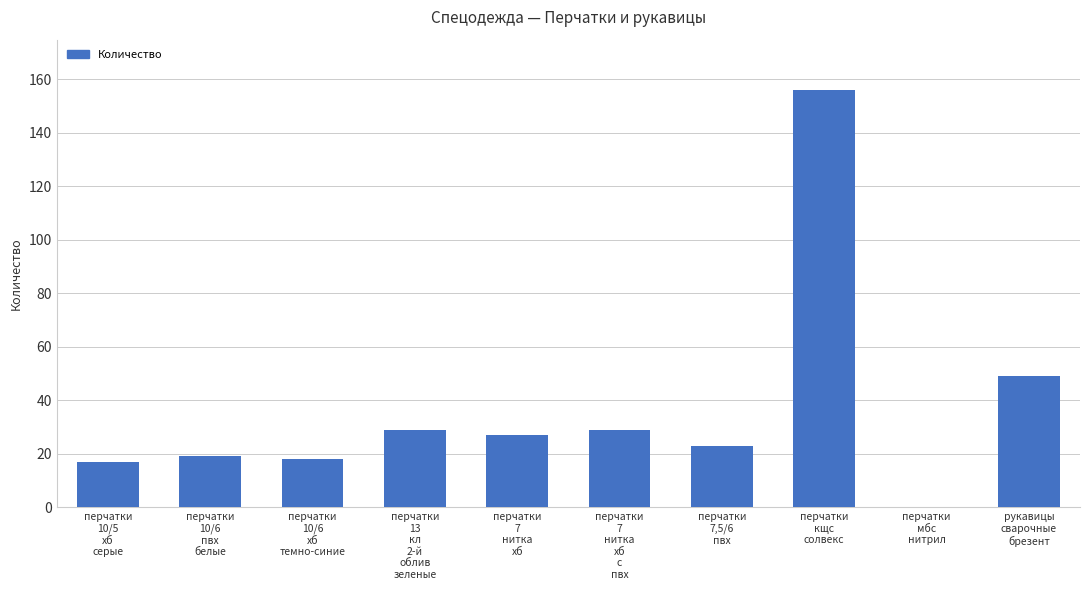

What is the sum of all values?

367